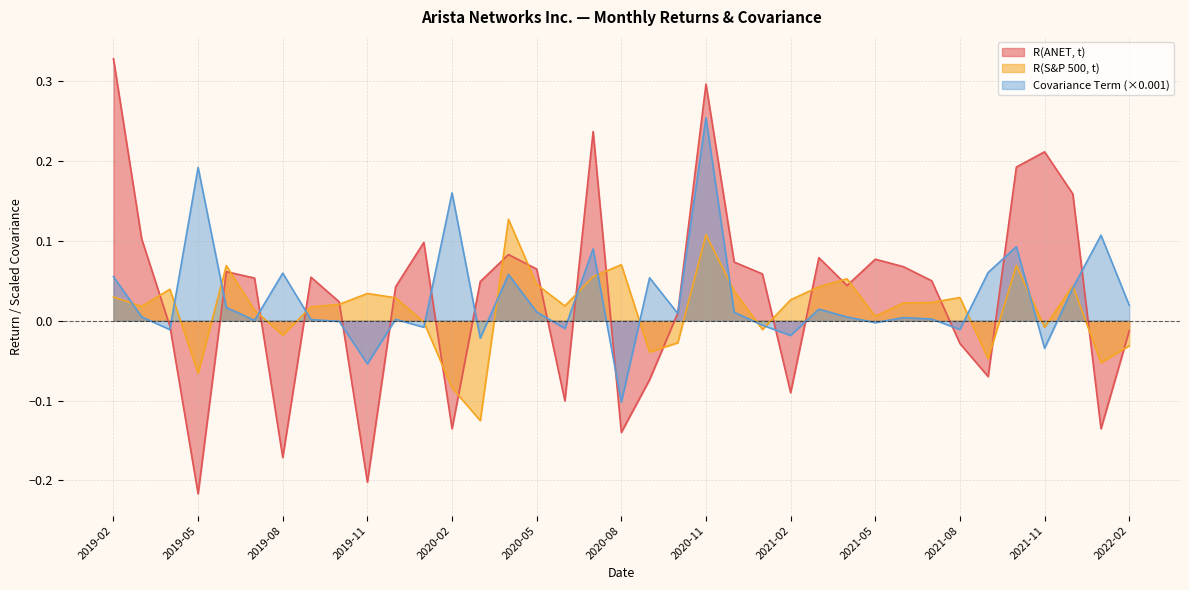

Where is R(ANET, t) nearest to the value 0?

2019-04